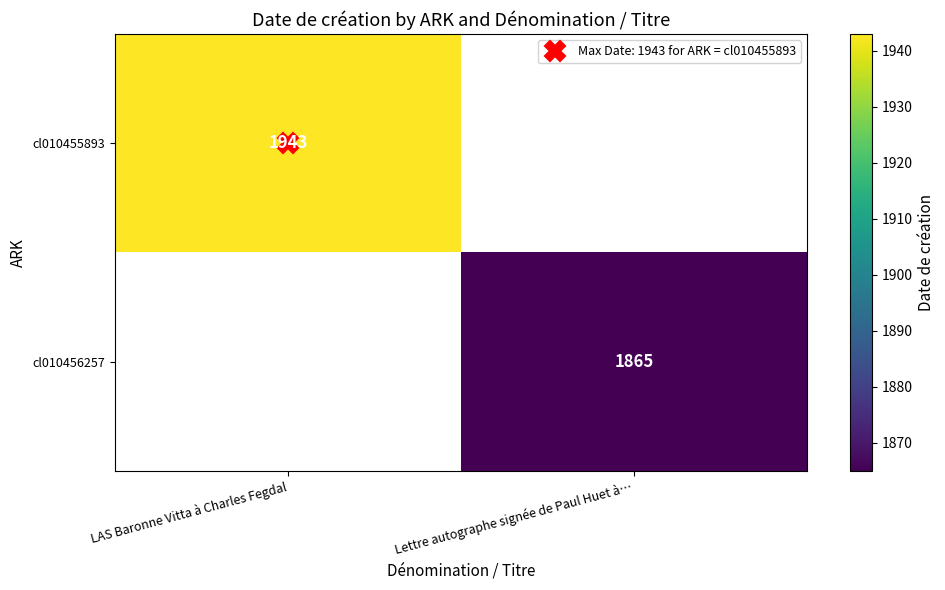

What is the maximum value shown in the chart?

1943.0